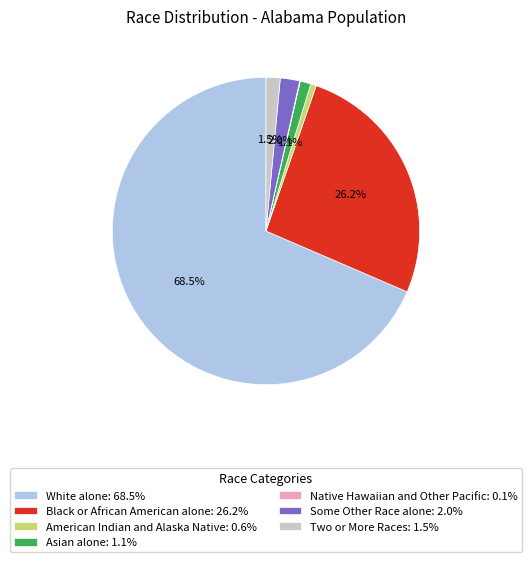

Combined, what portion of the pie is Black or African American alone: 26.2% and Two or More Races: 1.5%?

27.7%